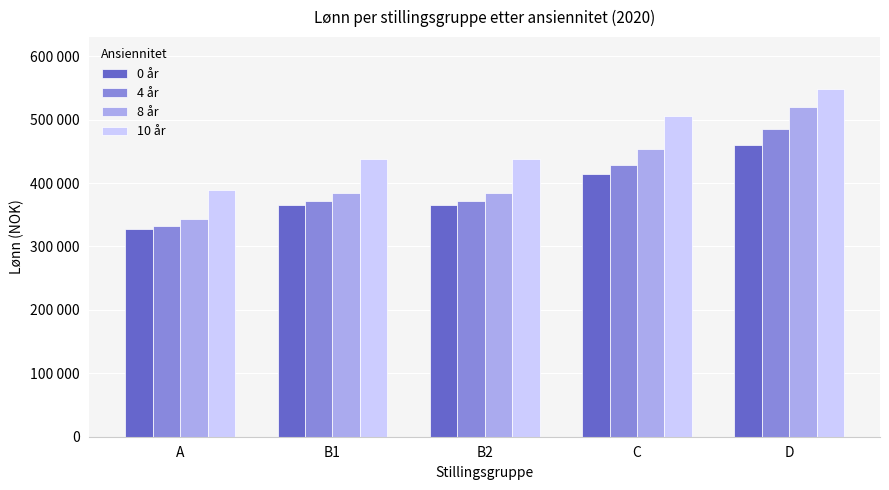

Does the chart contain stacked bars?

No